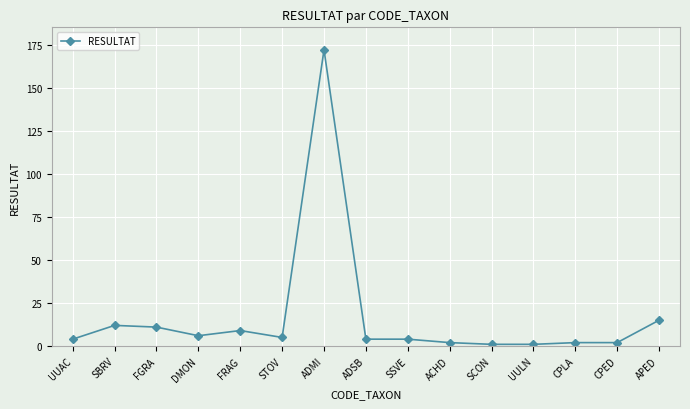

Where is the data nearest to the value 86?

APED